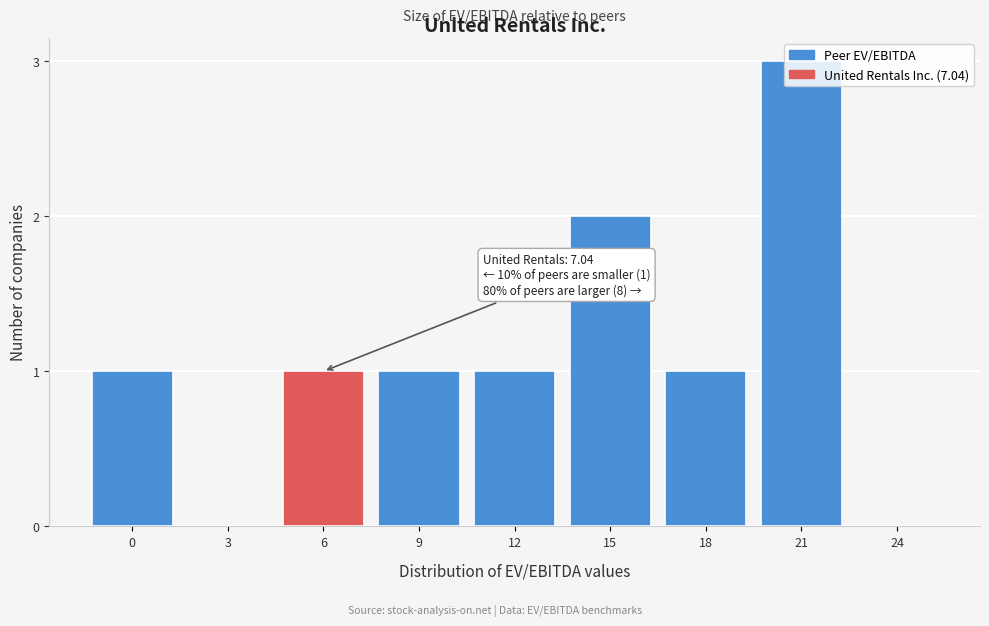

What is the sum of all values?

10